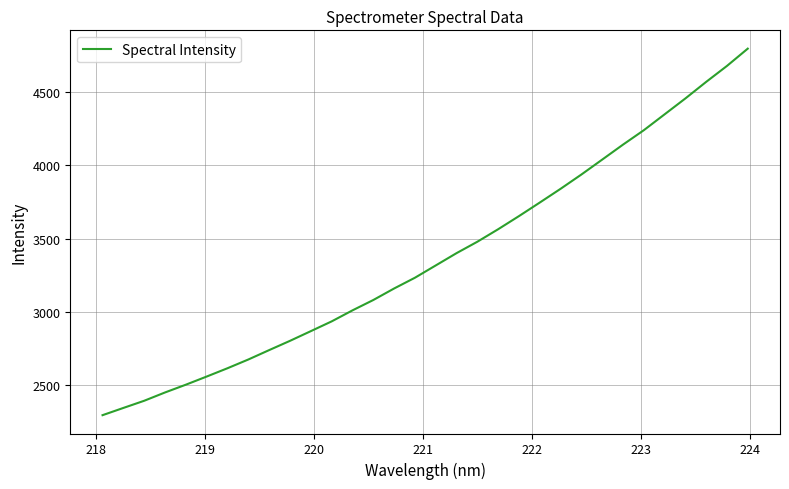

How many lines are shown in the chart?

1